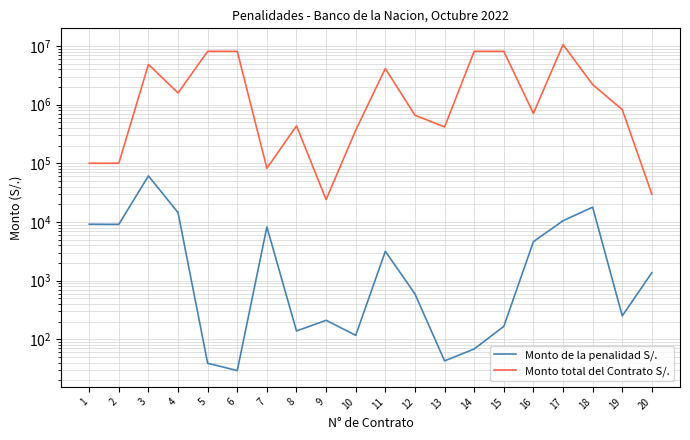

At which label is Monto de la penalidad S/. closest to 30452?

18